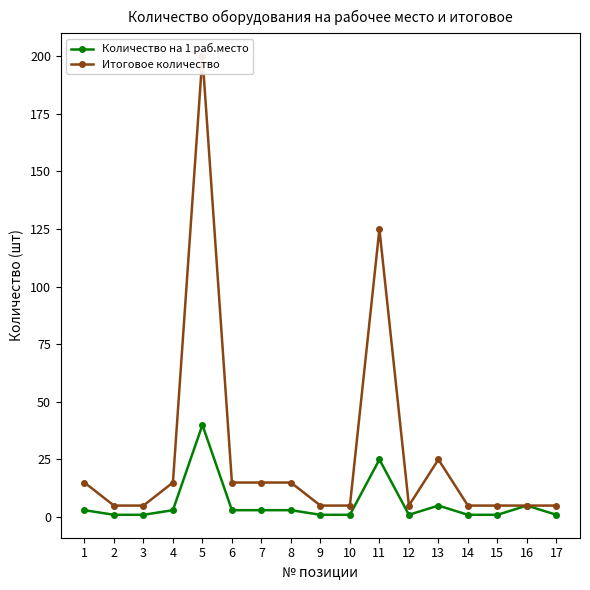

What is the difference between the Итоговое количество values at 9 and 1?

10